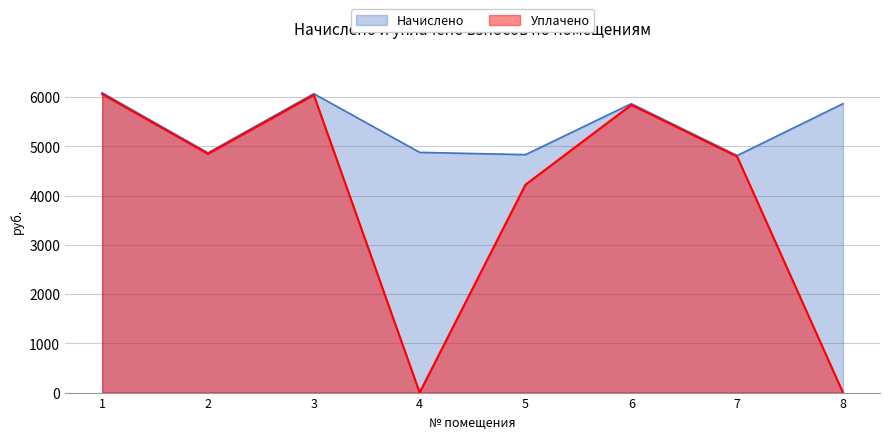

True or false: Уплачено has more than 1 interior local peaks.

True